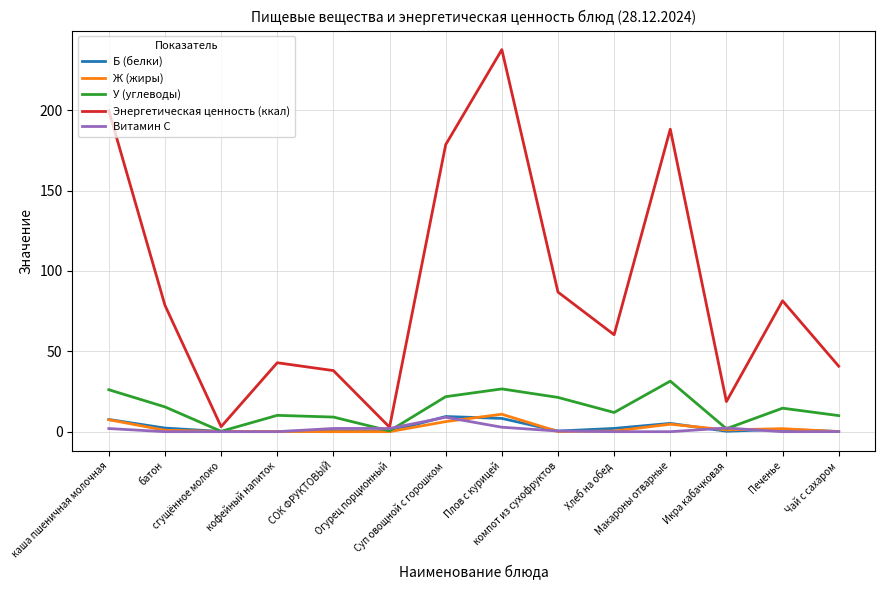

The value of Ж (жиры) at каша пшеничная молочная is 7.5. True or false?

True